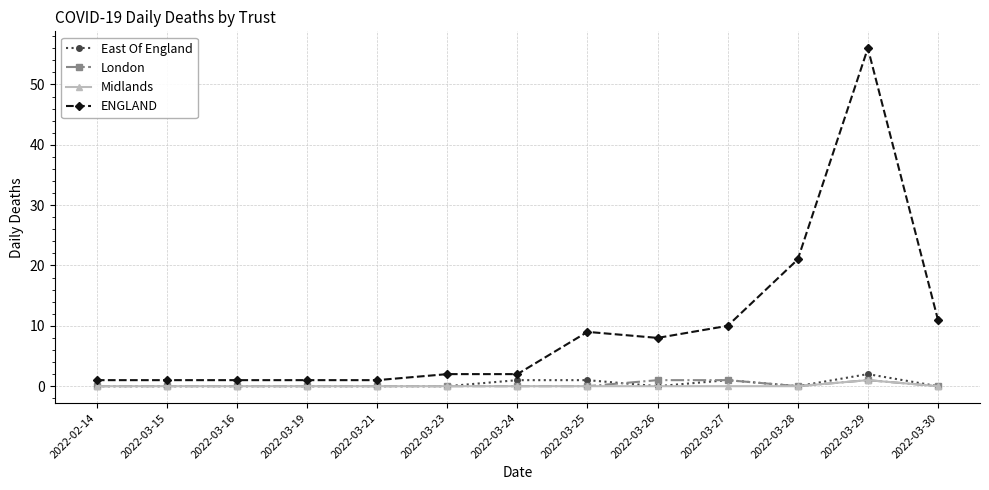

What is the maximum value for Midlands?

1